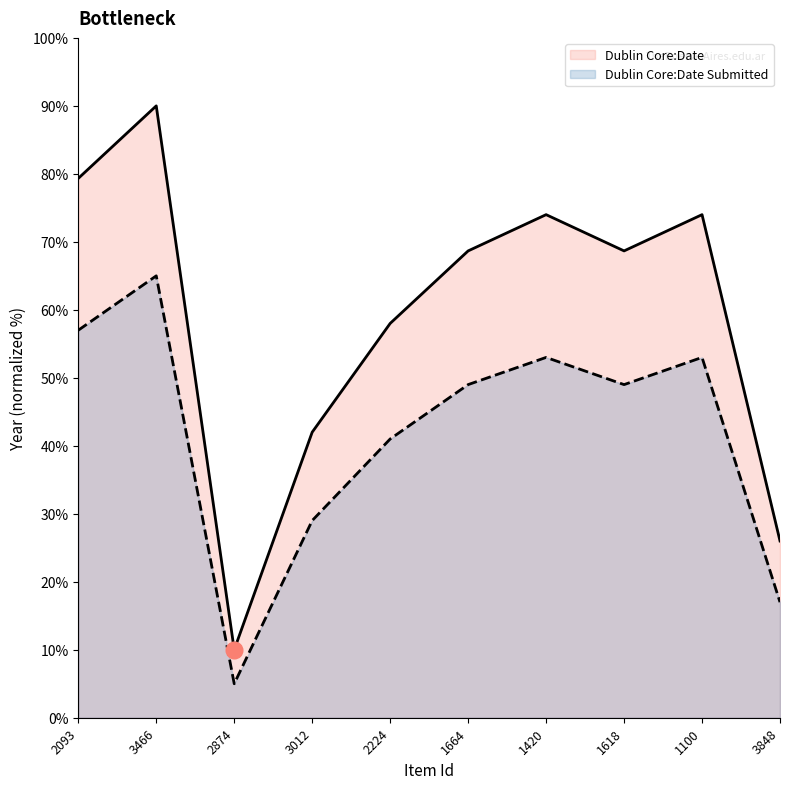

What is the difference between the Dublin Core:Date values at 1664 and 2874?

58.7